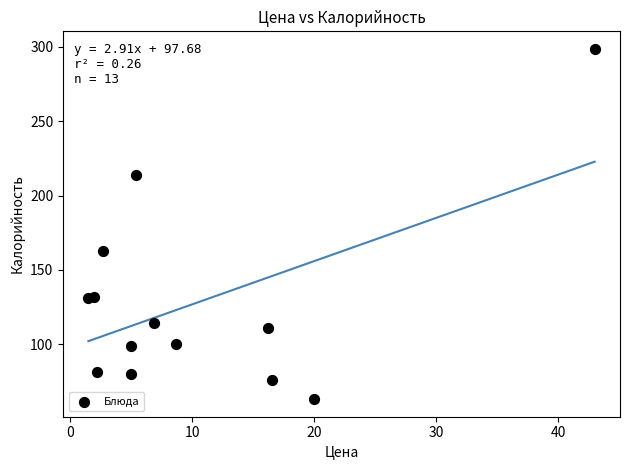

What Y value in the scatter plot is closest to 180?

162.6